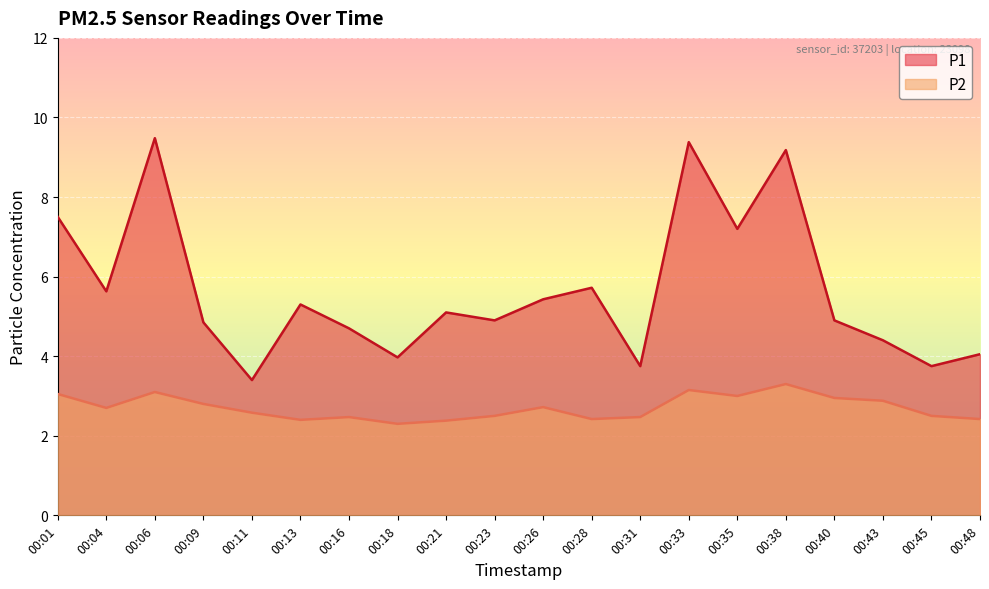

Is it true that P2 equals 1.2 at 00:40?

False